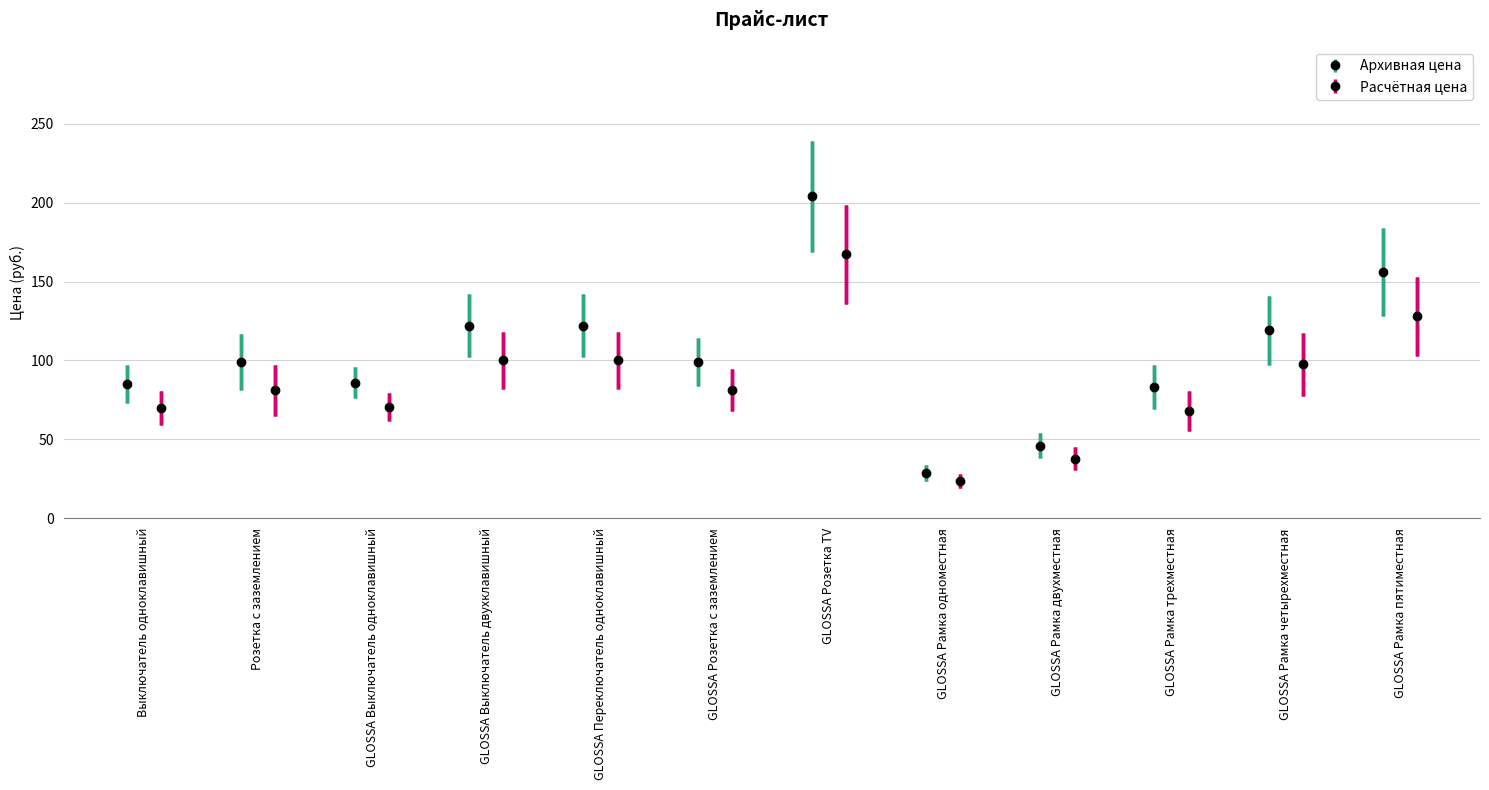

In Архивная цена, how many points are lower than both neighbors (excluding endpoints)?

3